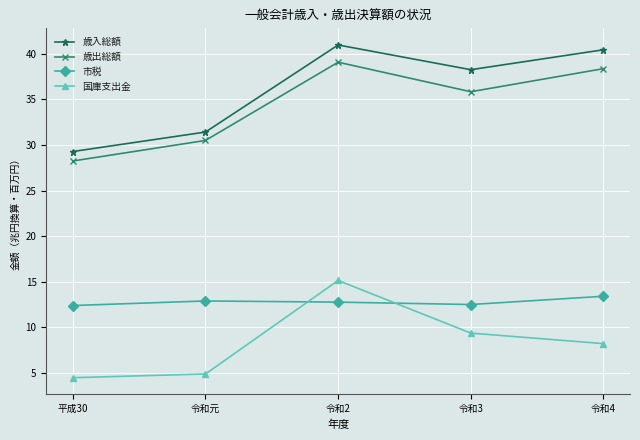

Where is 国庫支出金 nearest to the value 9?

令和3